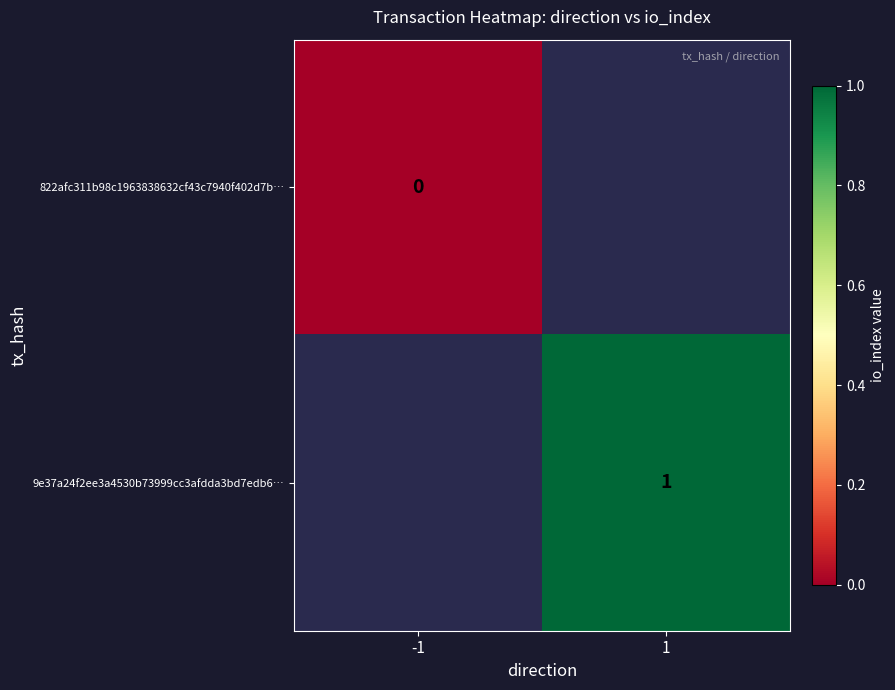

Is it true that 9e37a24f2ee3a4530b73999cc3afdda3bd7edb6… equals 0 at 1?

False